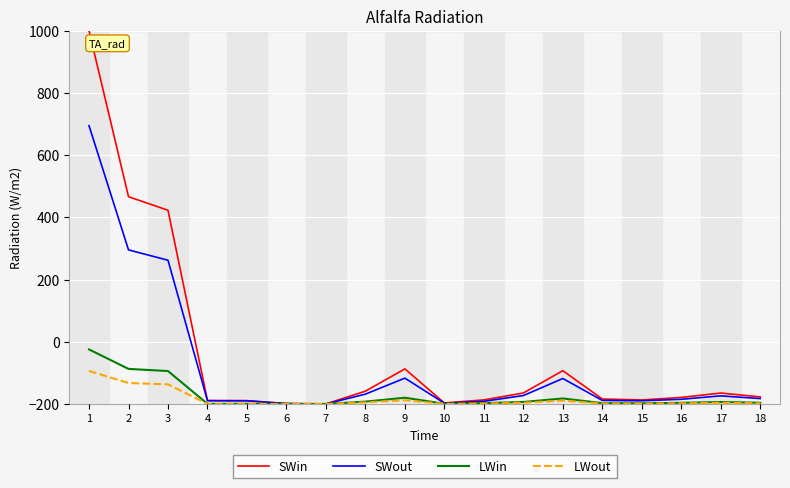

Between 2 and 15, which series saw the biggest shift?

SWin